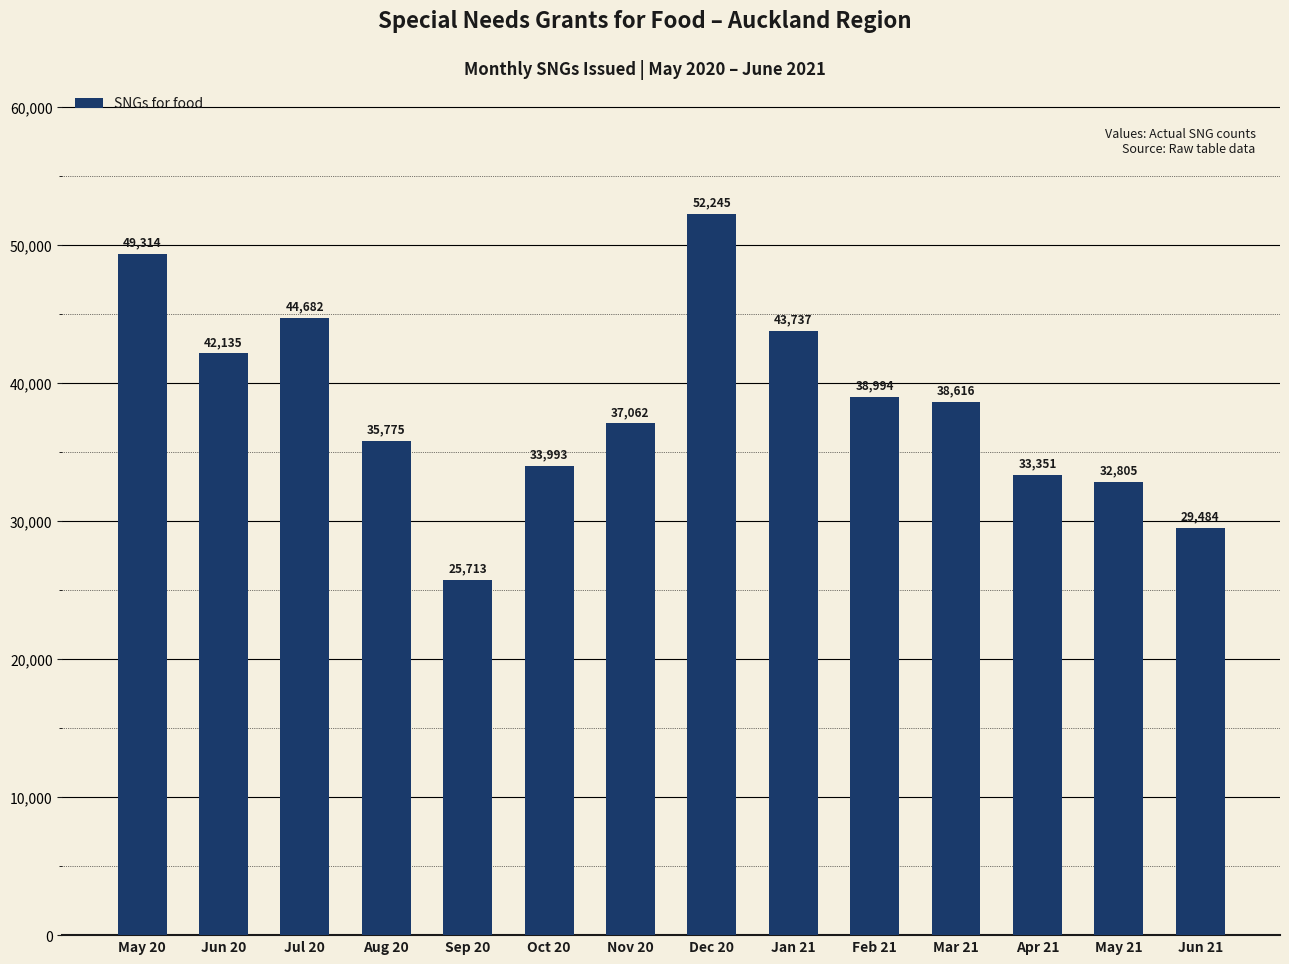

The value at Dec 20 is 52245. True or false?

True